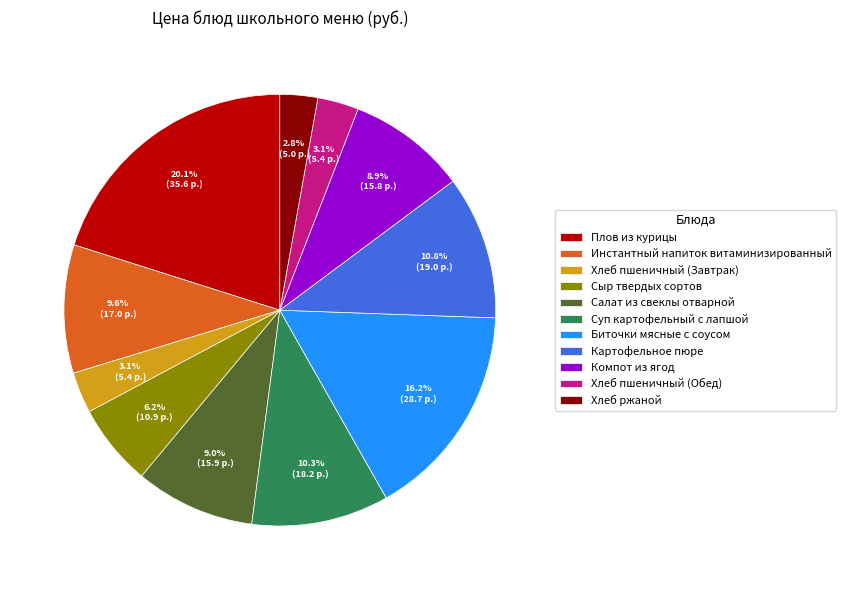

What is the total percentage of Компот из ягод and Хлеб пшеничный (Обед)?

12.0%